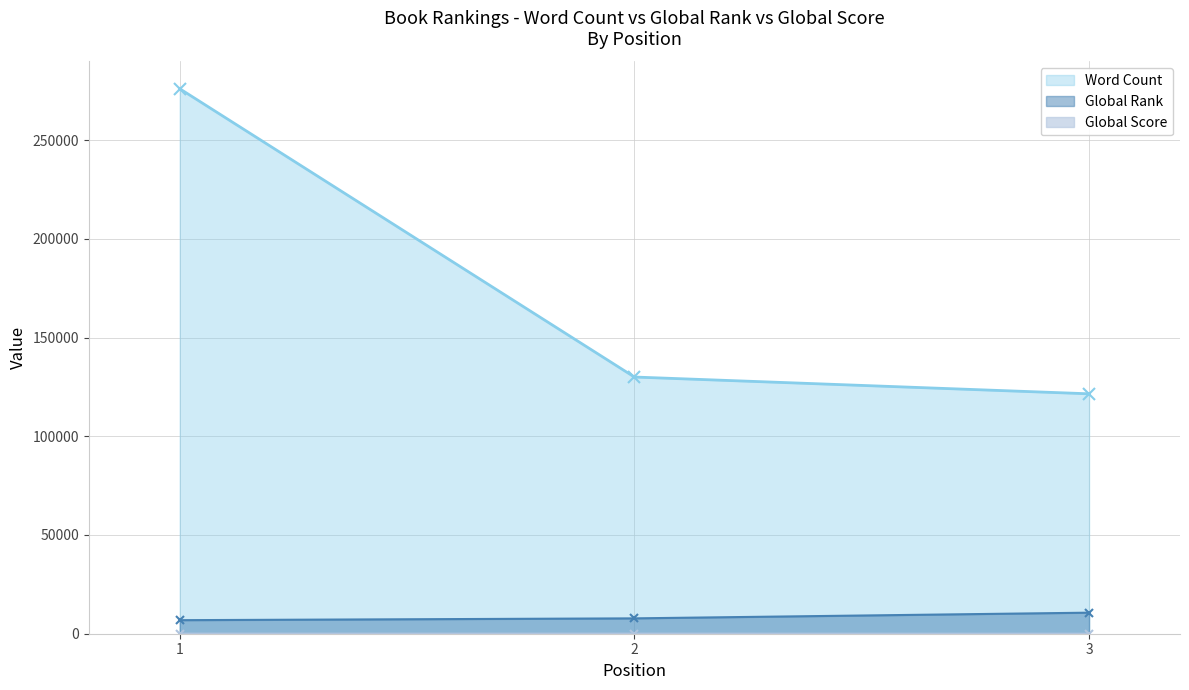

At which category is the sum across all series the highest?

1